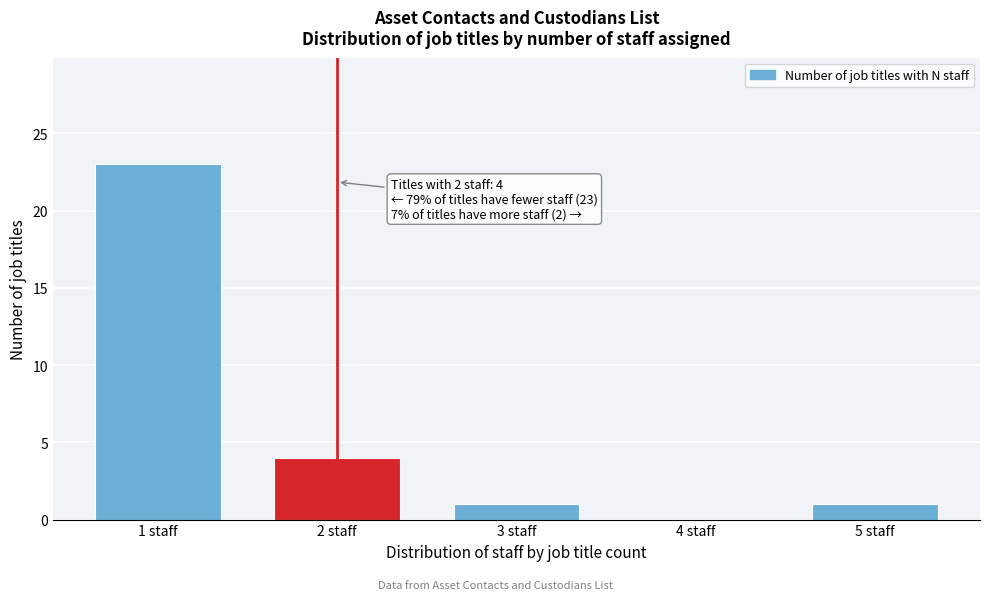

Reading right to left, extract all data points from this chart.

5 staff=1	4 staff=0	3 staff=1	2 staff=4	1 staff=23